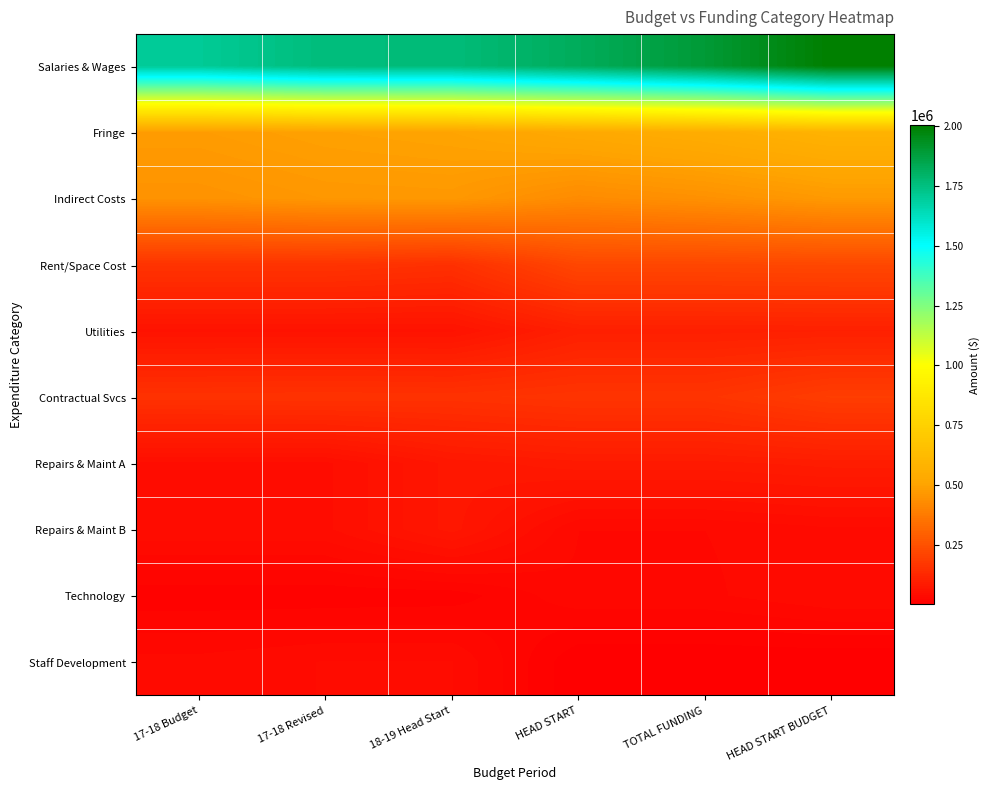

What is the difference between the highest and lowest values at 17-18 Revised?

1748010.0